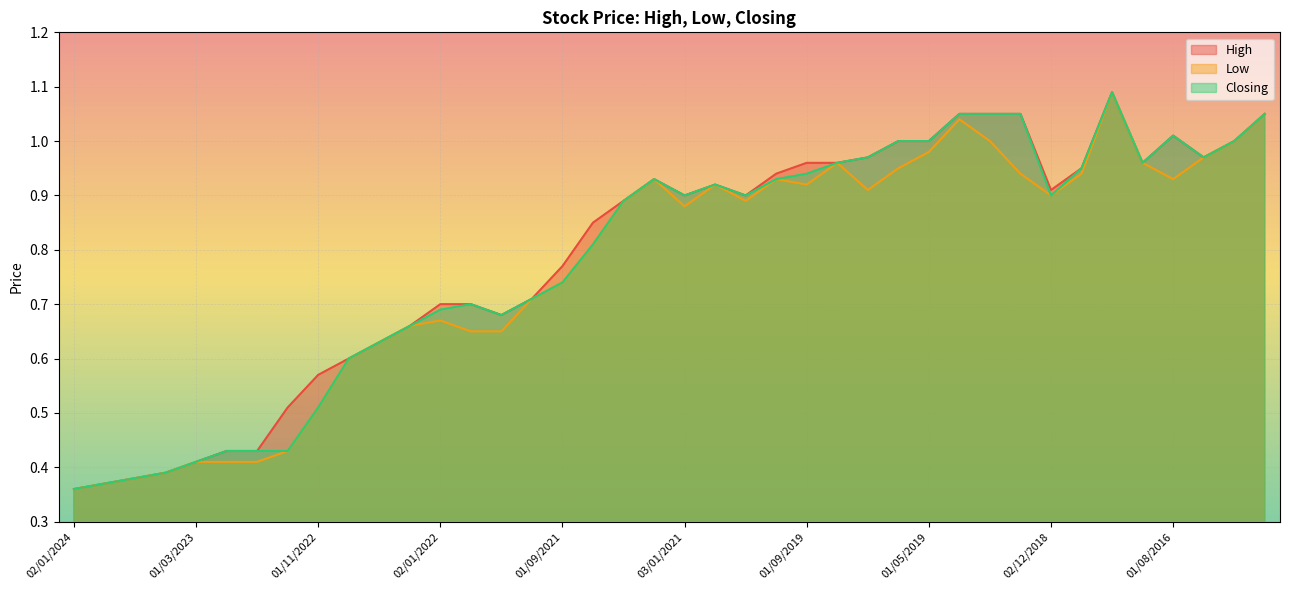

What is the sum of the Low values at 03/10/2021 and 02/04/2023?

1.1